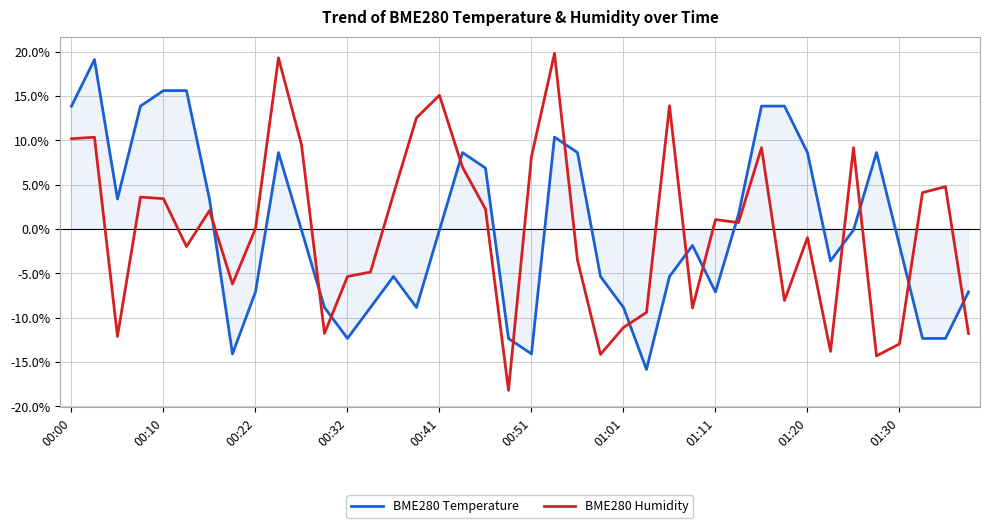

True or false: BME280 Temperature has a value of 13.8 at 00:00.

True